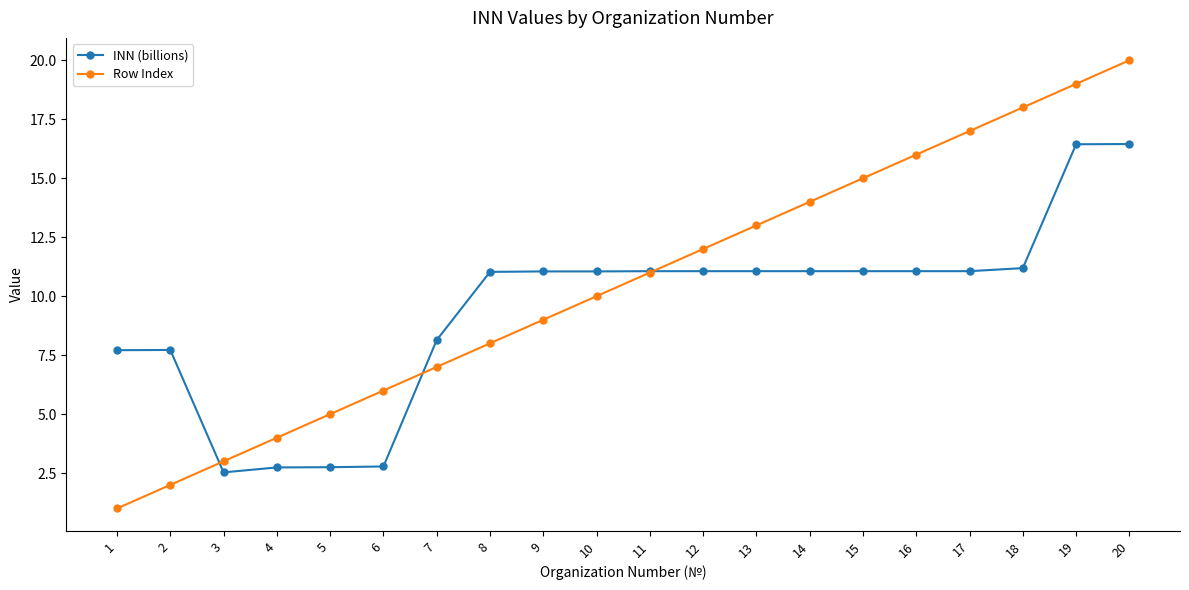

What is the value of the Row Index point at the 2nd from the left?

2.0